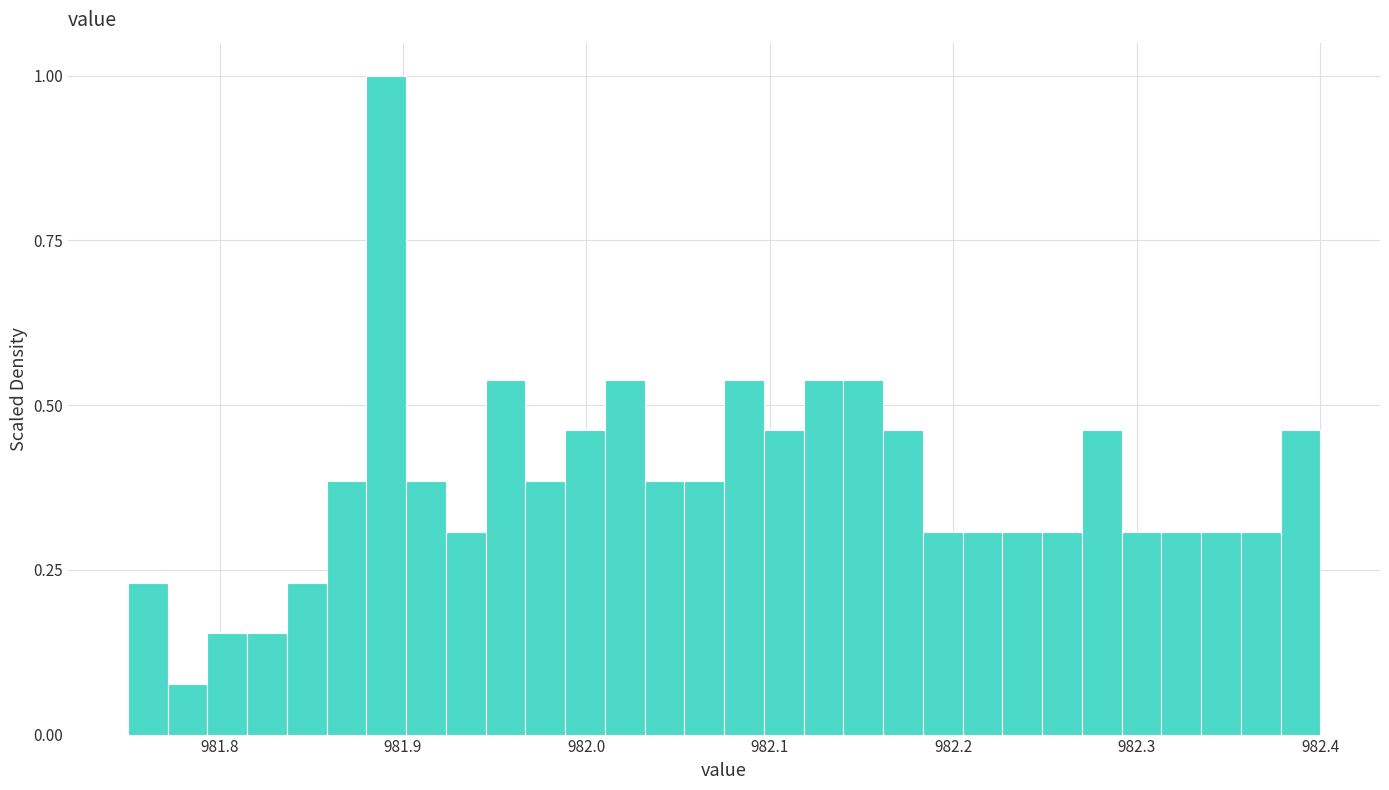

Read against the x-axis, roughly where is the centre of the tallest bar?

981.89